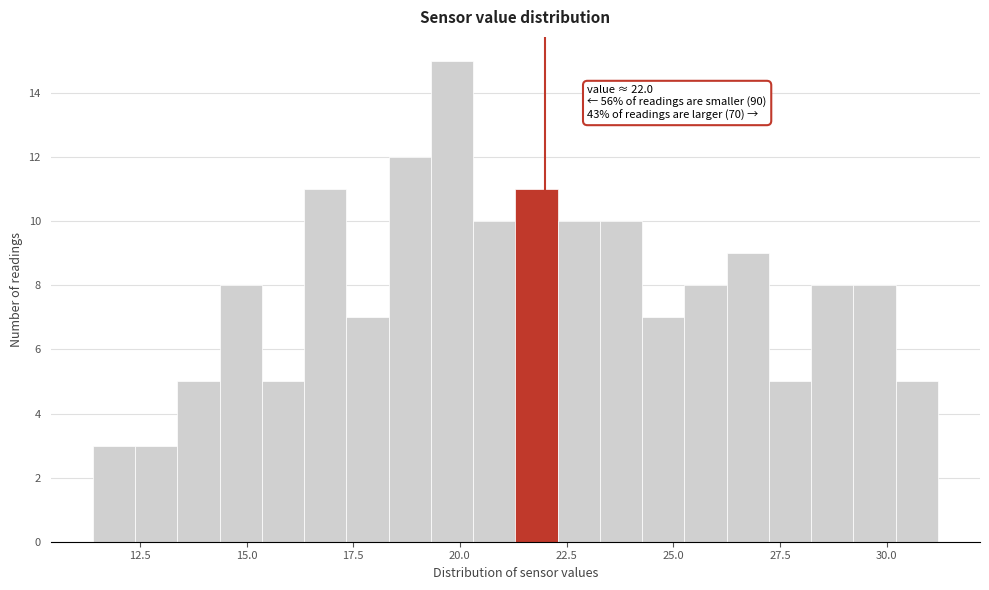

Around what value on the x-axis is the tallest bar? Give the approximate position of its centre, as read against the axis.

20.0